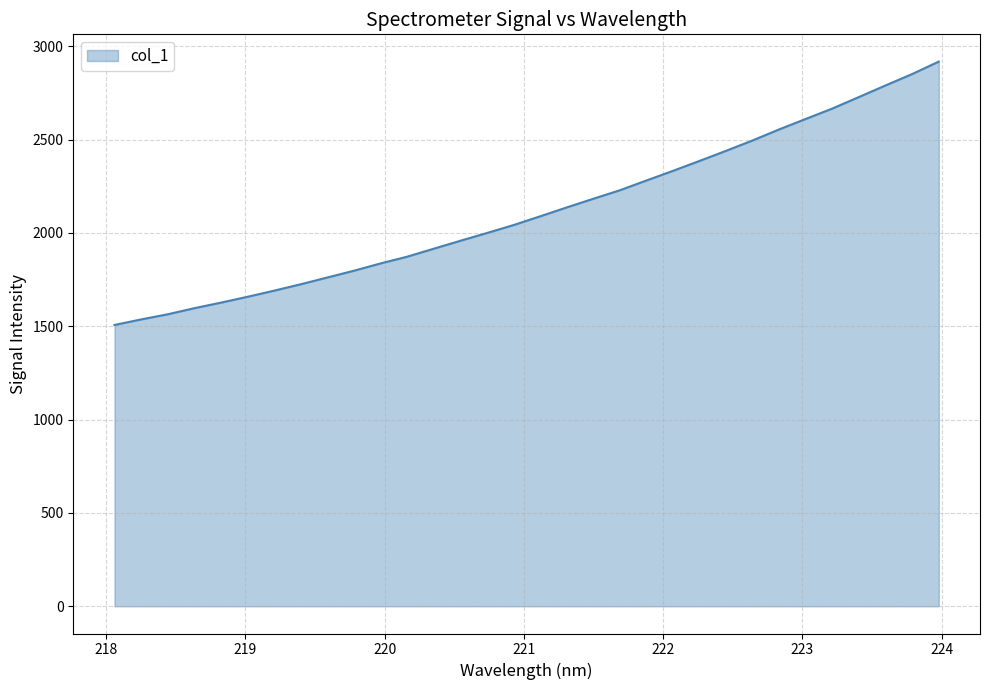

What is the maximum value shown in the chart?

2918.1